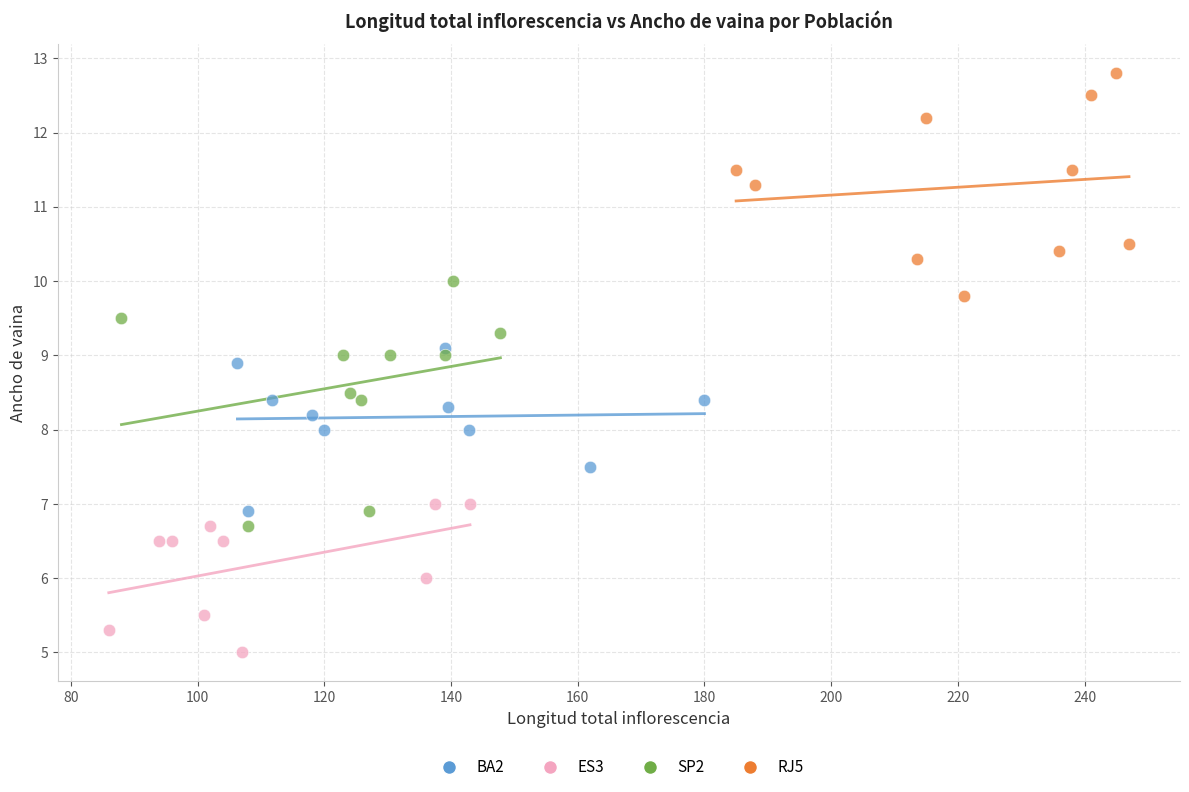

Which series reaches the maximum Y coordinate?

RJ5